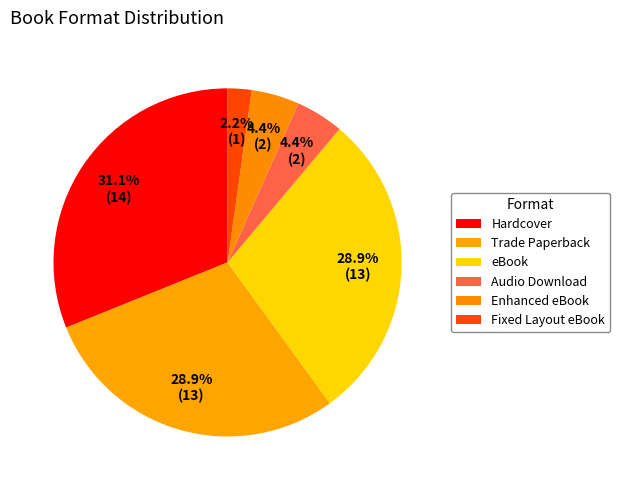

Do Fixed Layout eBook and Hardcover together represent more than half of the pie?

No